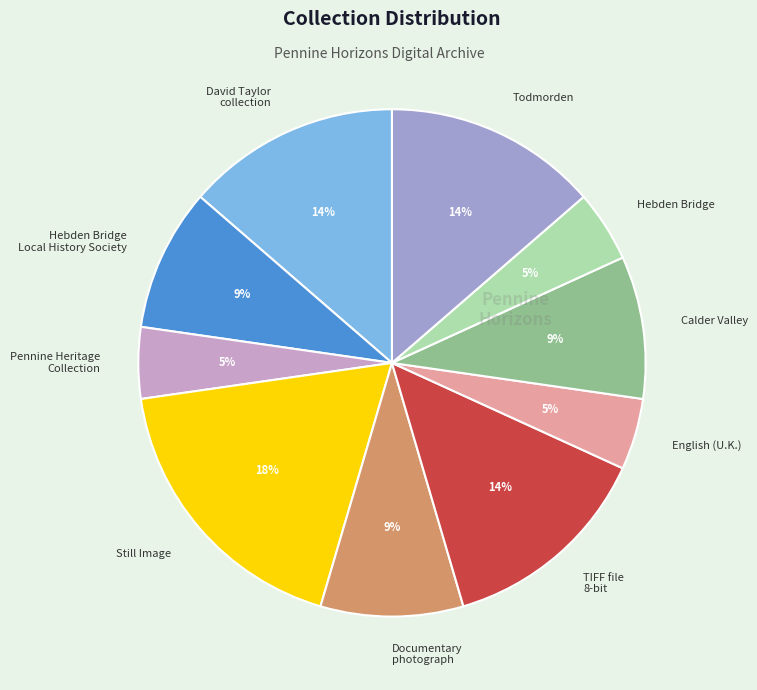

What percentage is the Still Image slice, to the nearest percent?

18%